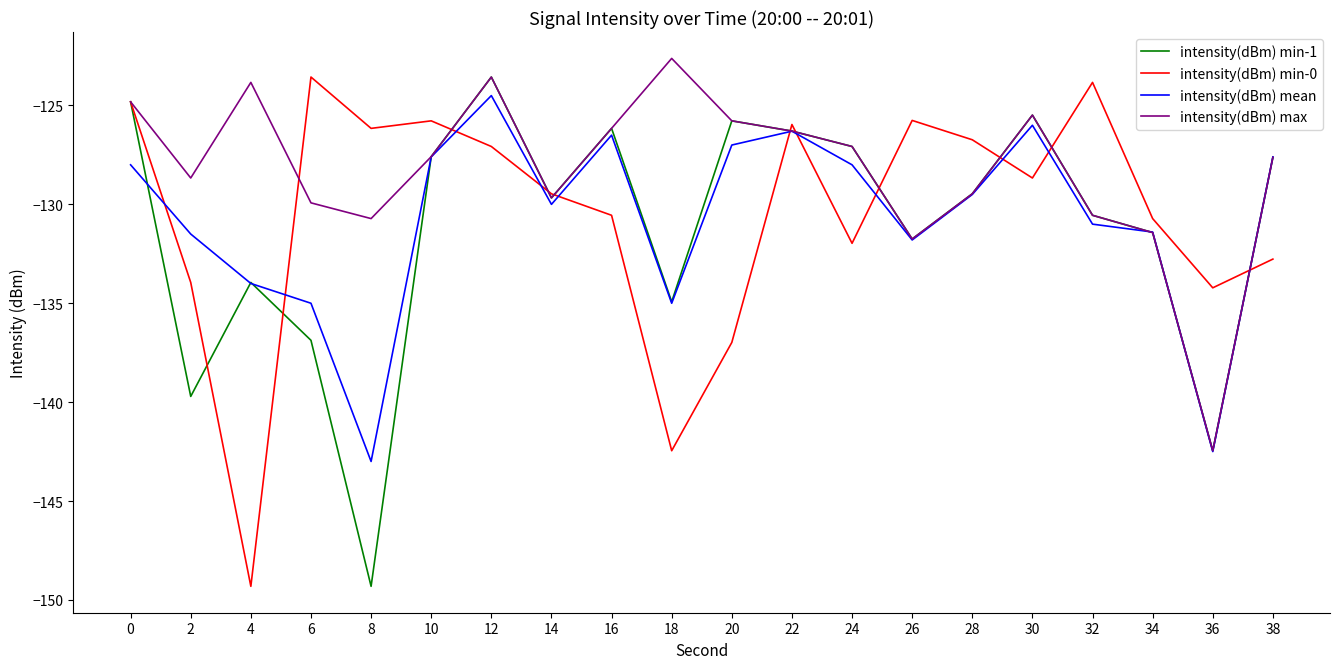

At how many categories does at least one series exceed -137?

20